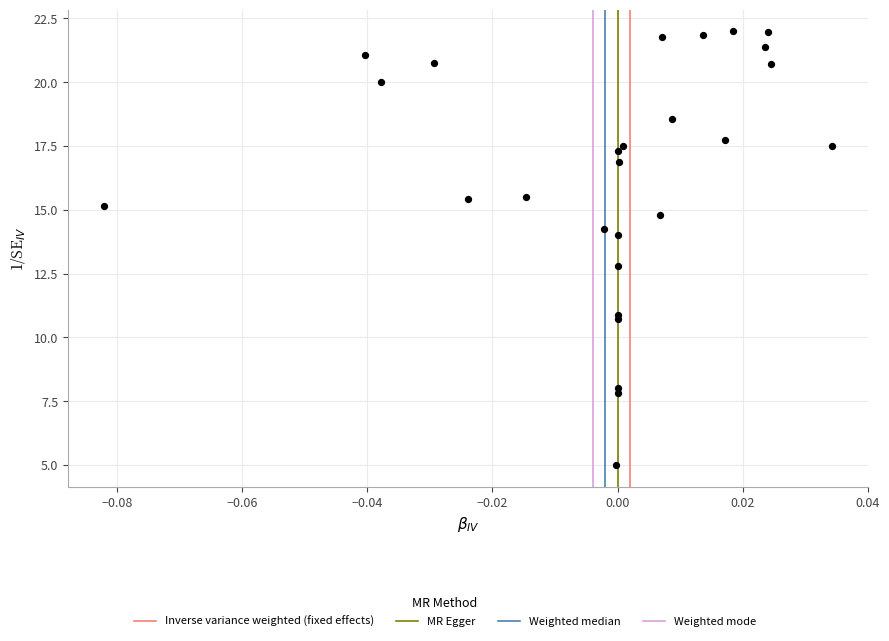

What Y value in the scatter plot is closest to 13?

12.8